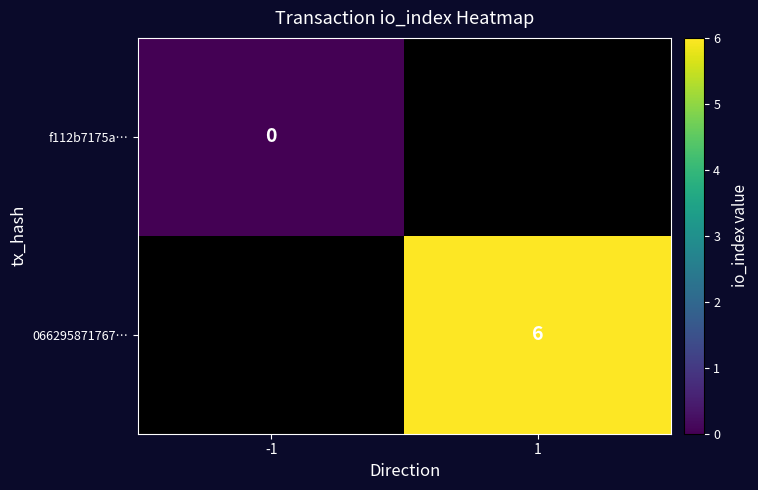

Is it true that 066295871767… equals 6 at 1?

True